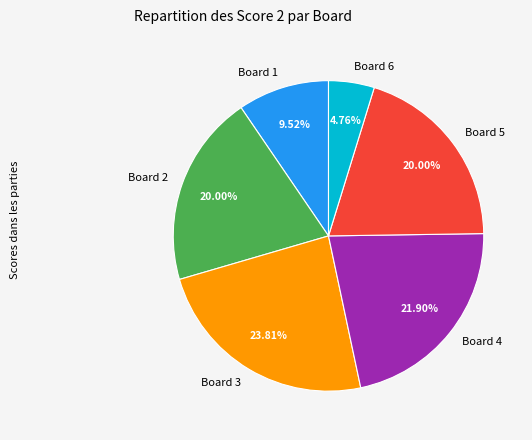

How many slices are in this pie chart?

6